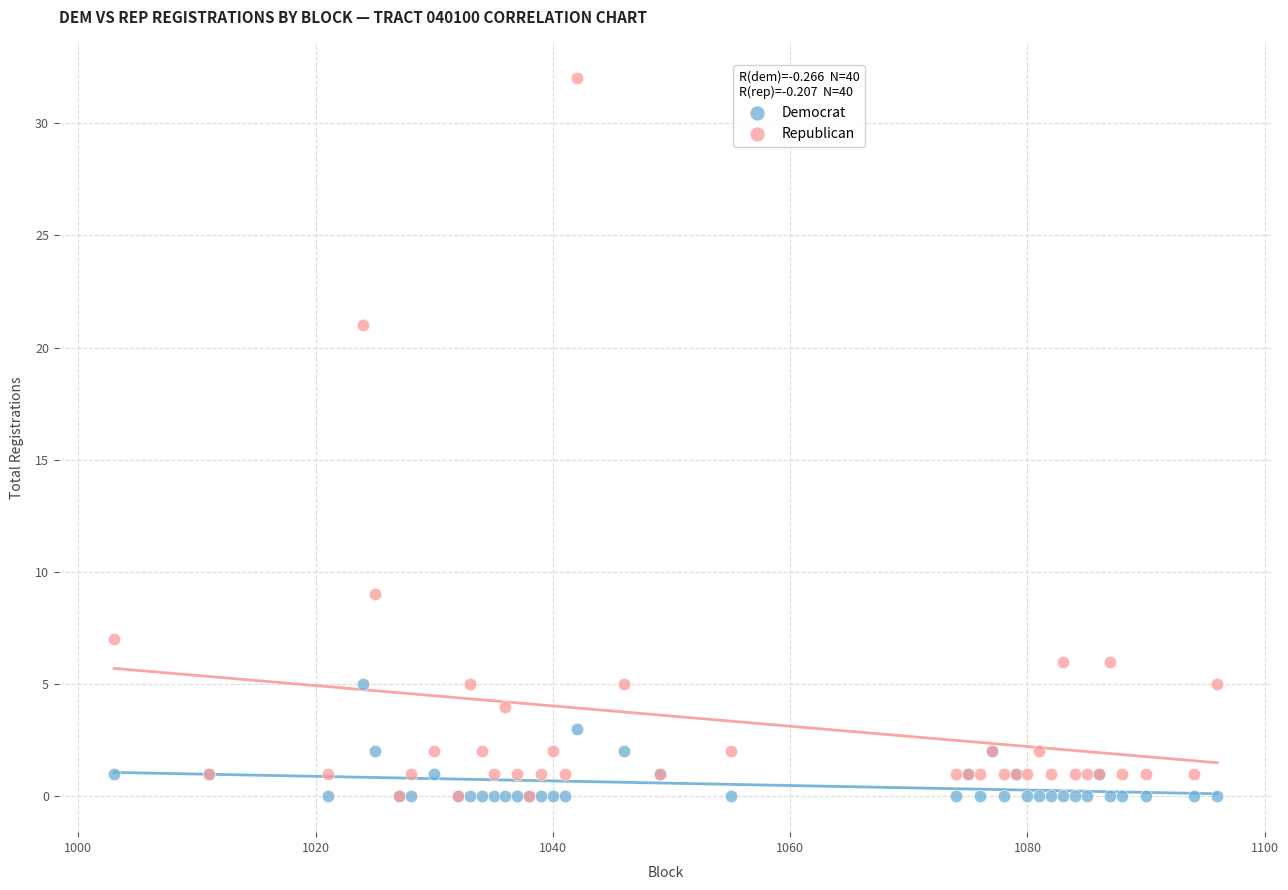

In the Republican series, what Y value is closest to 16?

21